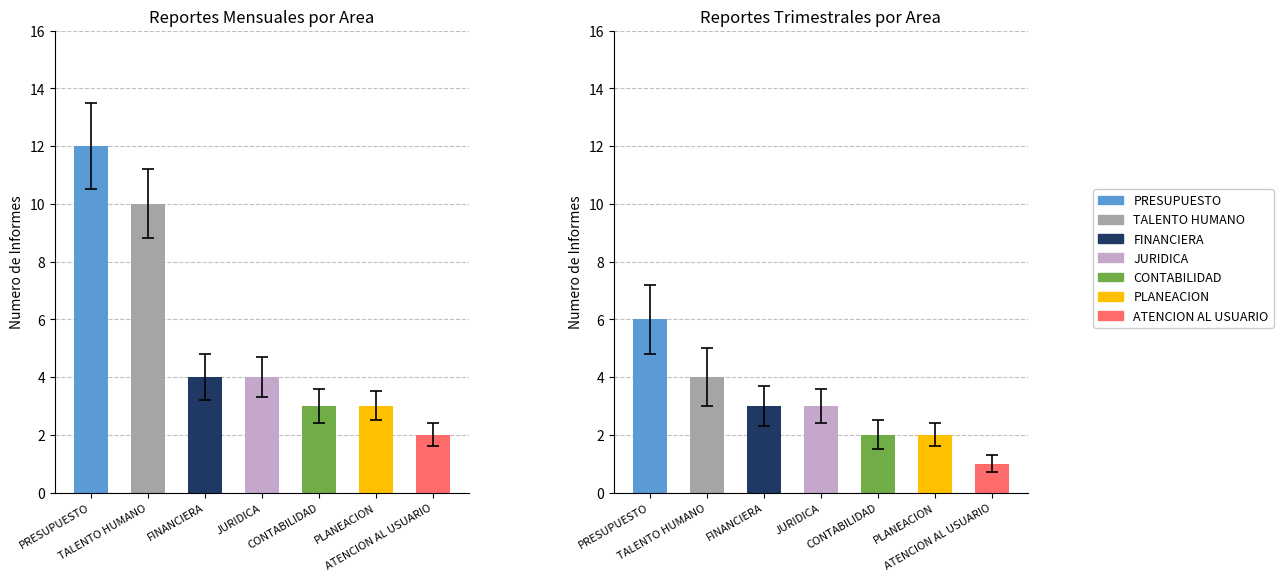

Which series has the largest total across all categories?

Mensual